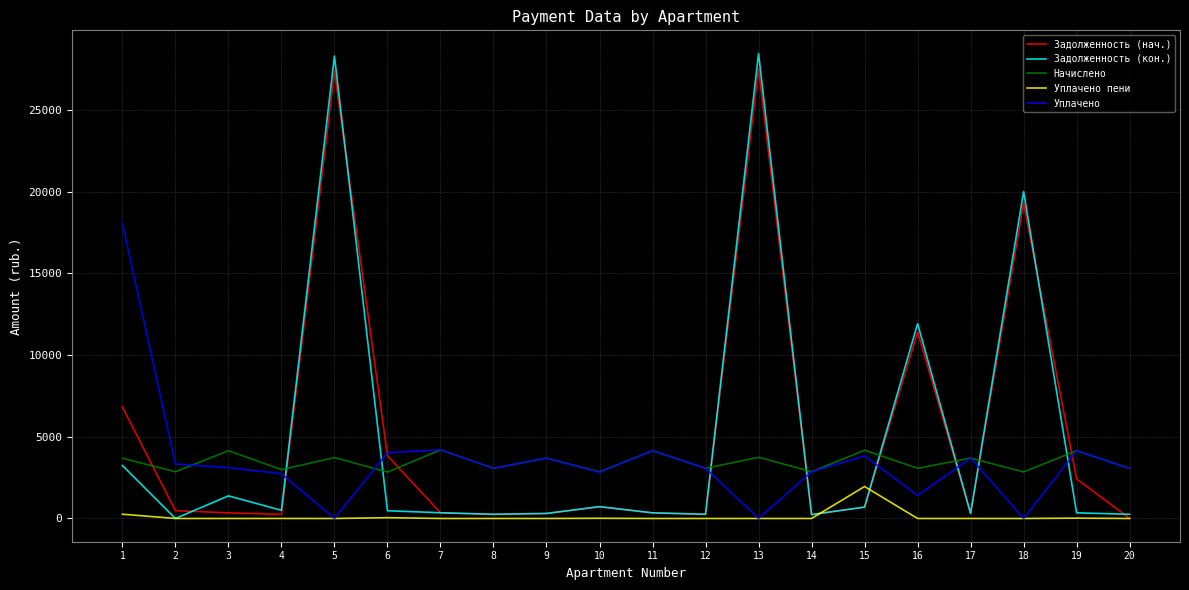

Between which two adjacent categories do Задолженность (нач.) and Начислено first intersect?

1 and 2